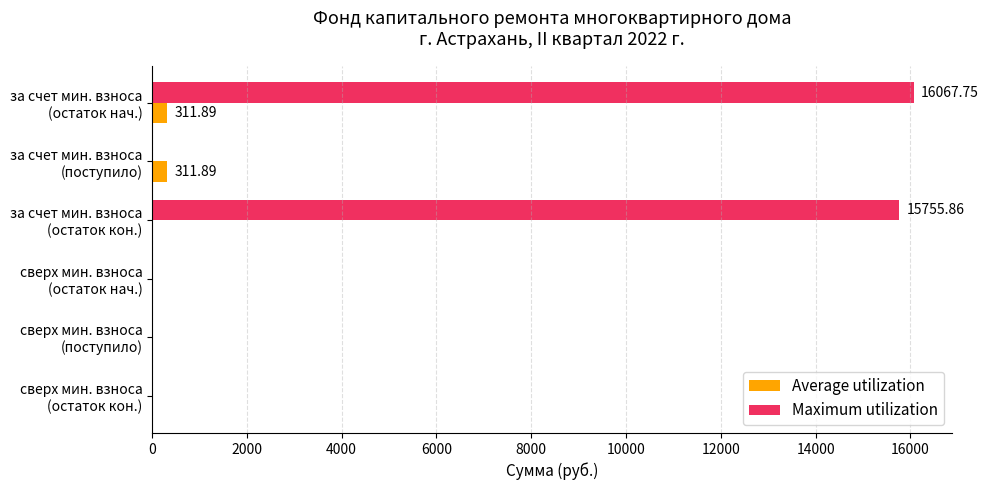

What is the average value of the Average utilization series?

104.0